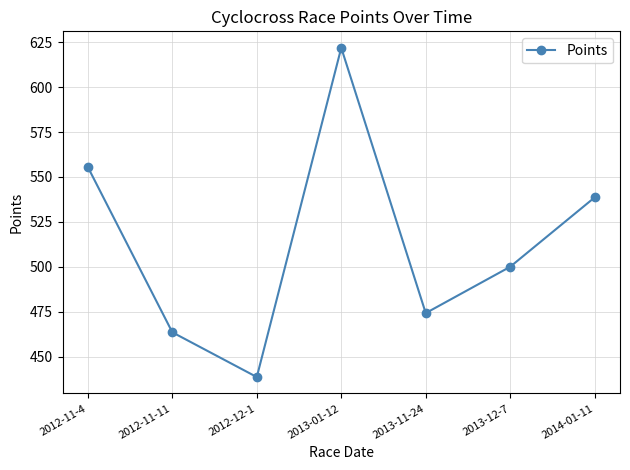

Reading left to right, transcribe all the data shown in this chart.

2012-11-4=555.5	2012-11-11=463.5	2012-12-1=438.6	2013-01-12=621.9	2013-11-24=474.2	2013-12-7=500.0	2014-01-11=538.6